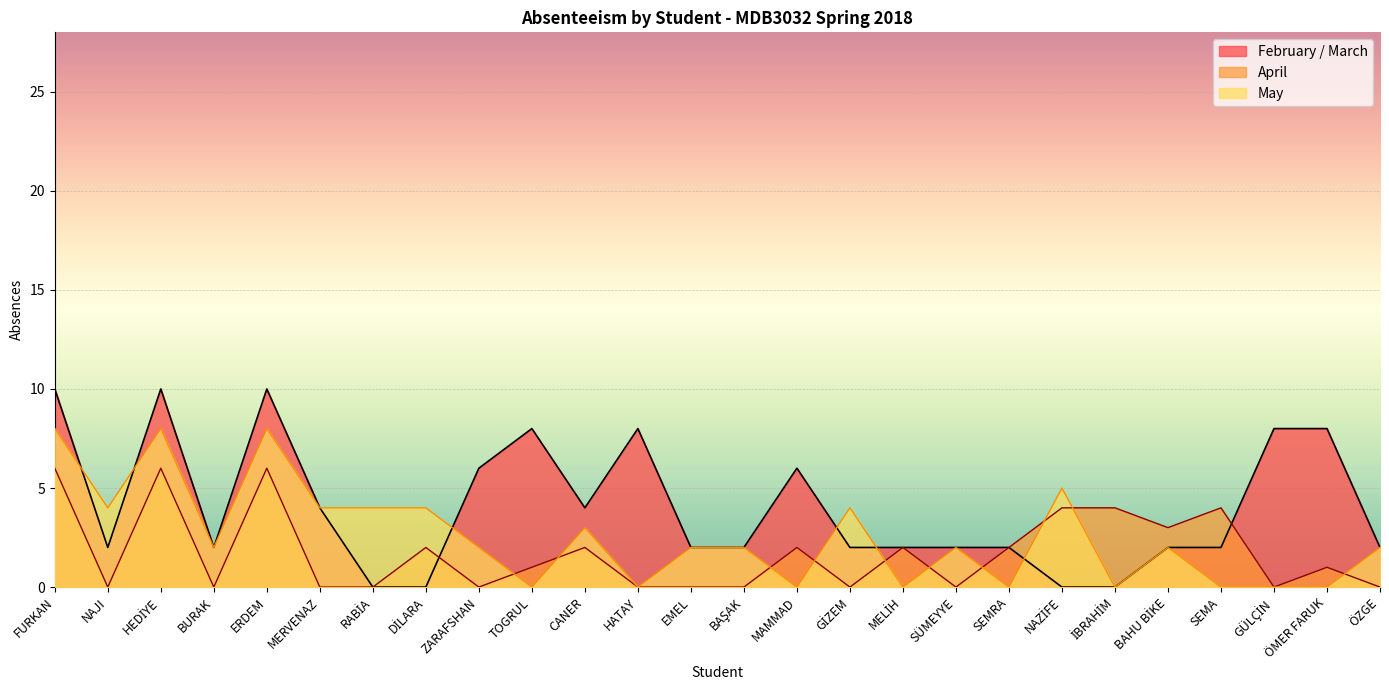

The value of May at BAHU BİKE is 1. True or false?

False